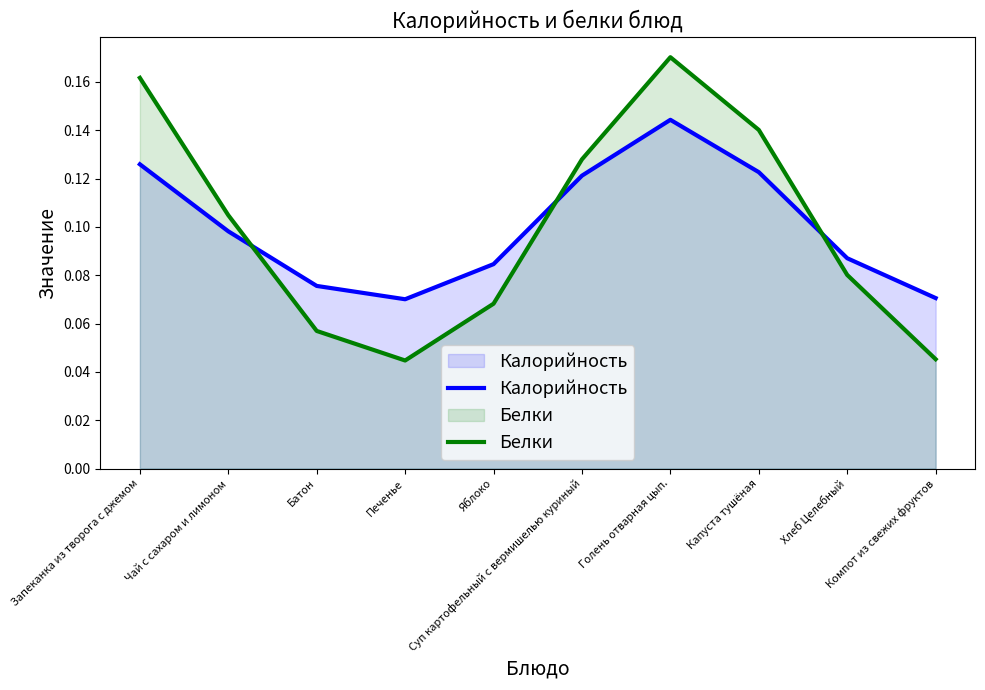

What is the greatest value displayed?

0.2